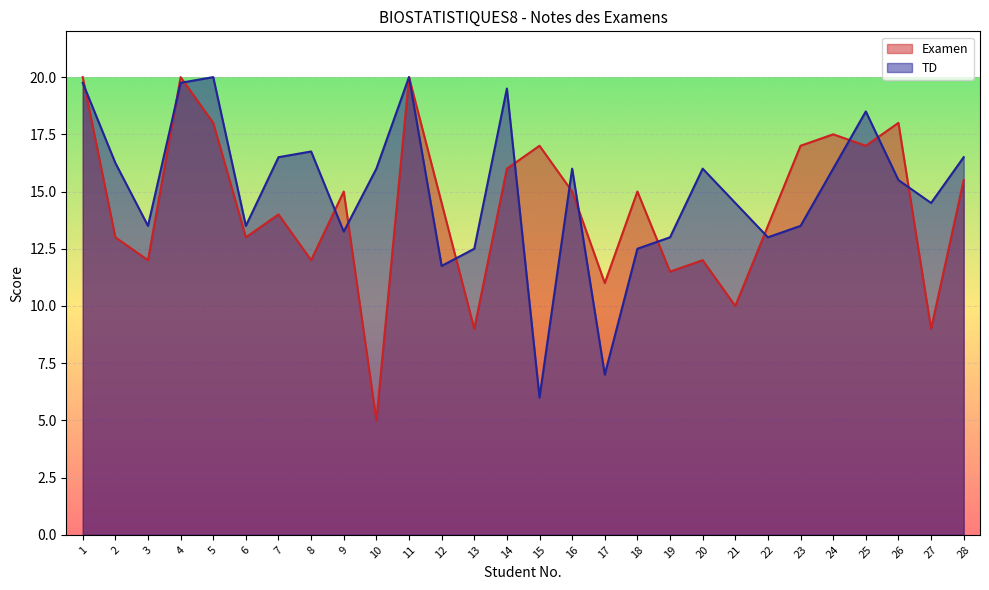

Read the TD value at 6.

13.5